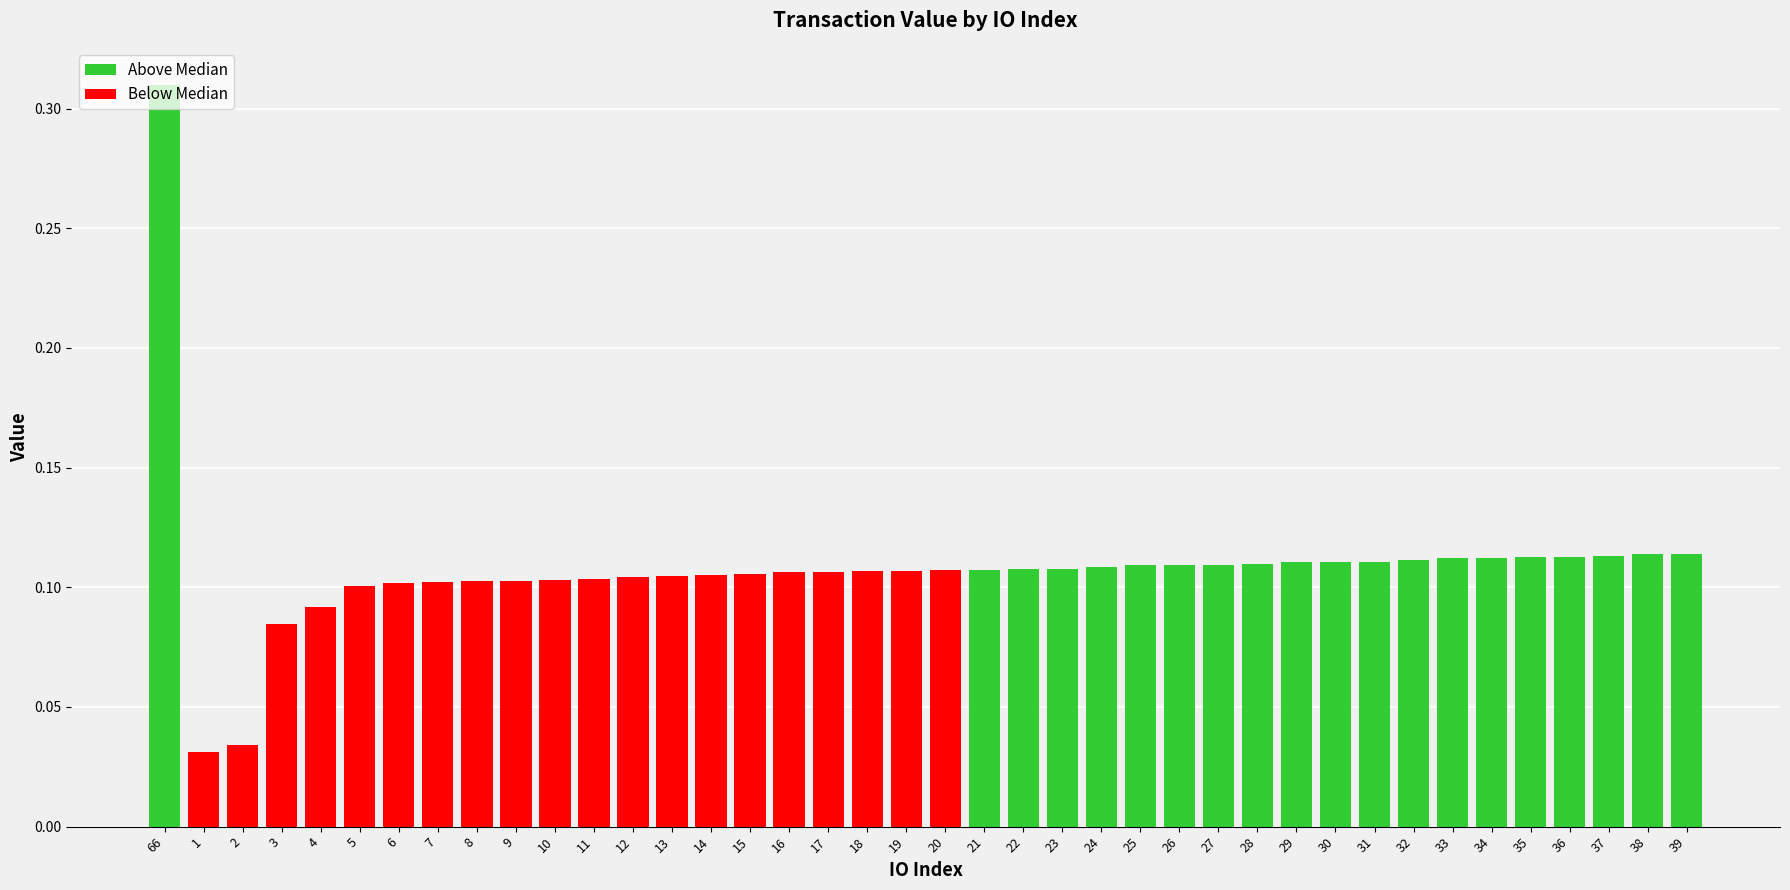

Does the chart contain any negative values?

No